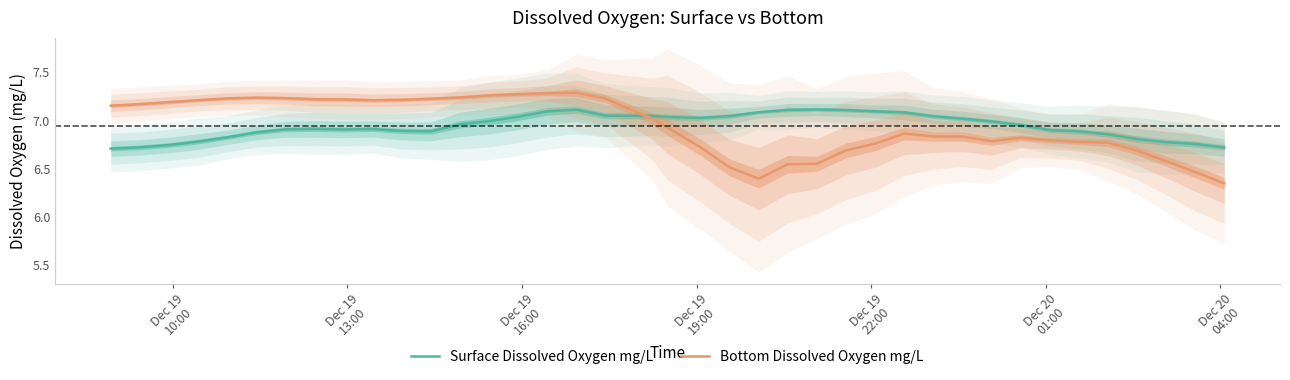

True or false: Bottom Dissolved Oxygen mg/L and Surface Dissolved Oxygen mg/L cross at least once.

True